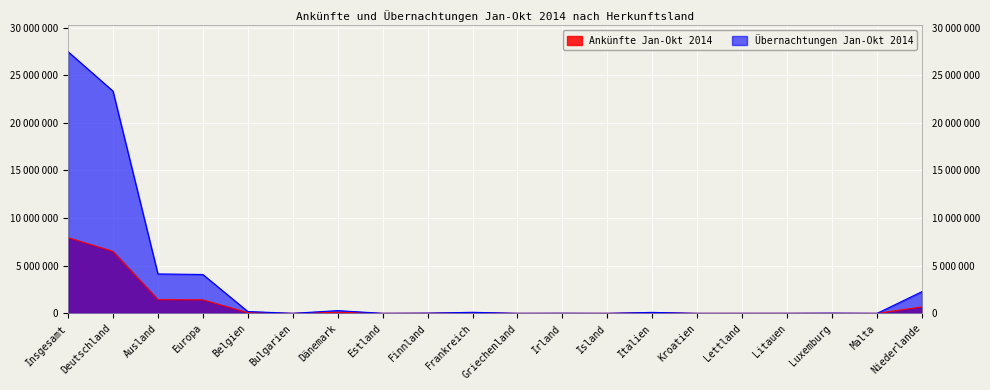

Rank the series at Lettland from highest to lowest value.

Übernachtungen Jan-Okt 2014, Ankünfte Jan-Okt 2014